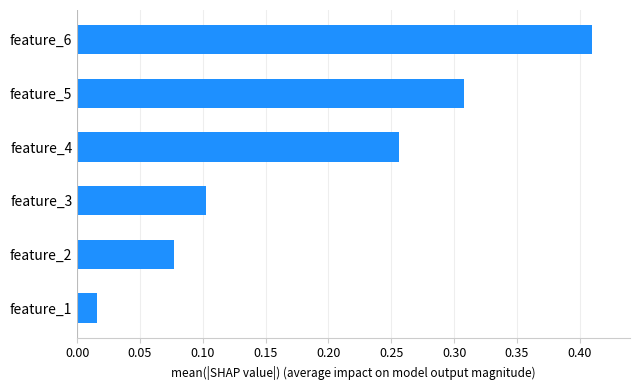

List the labels in order of value, largest first.

feature_6, feature_5, feature_4, feature_3, feature_2, feature_1